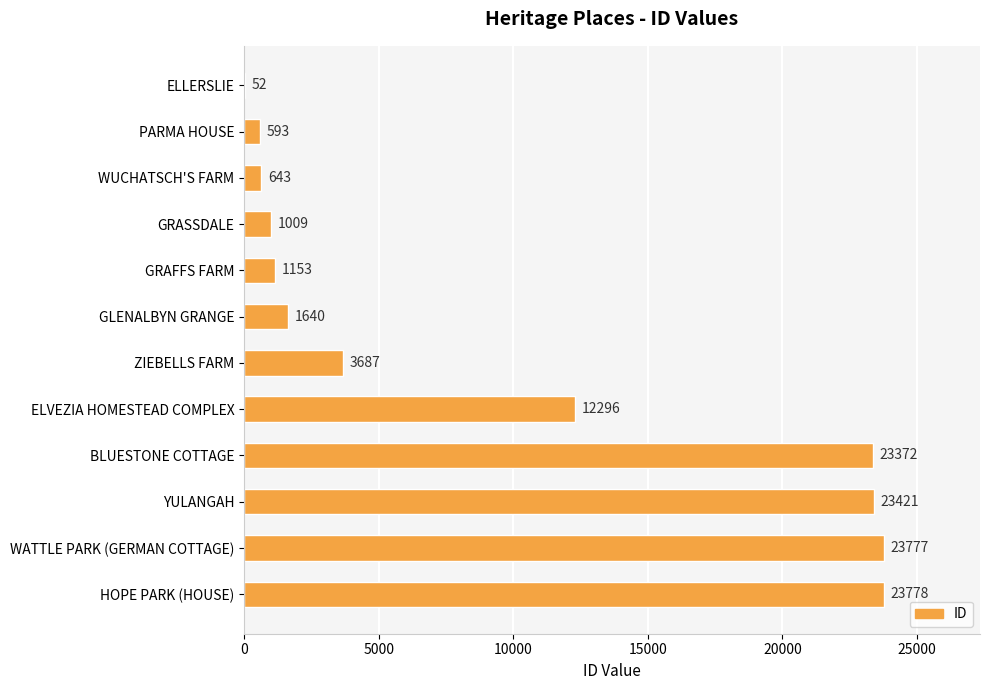

Read the value at YULANGAH, to the nearest 100.

23400